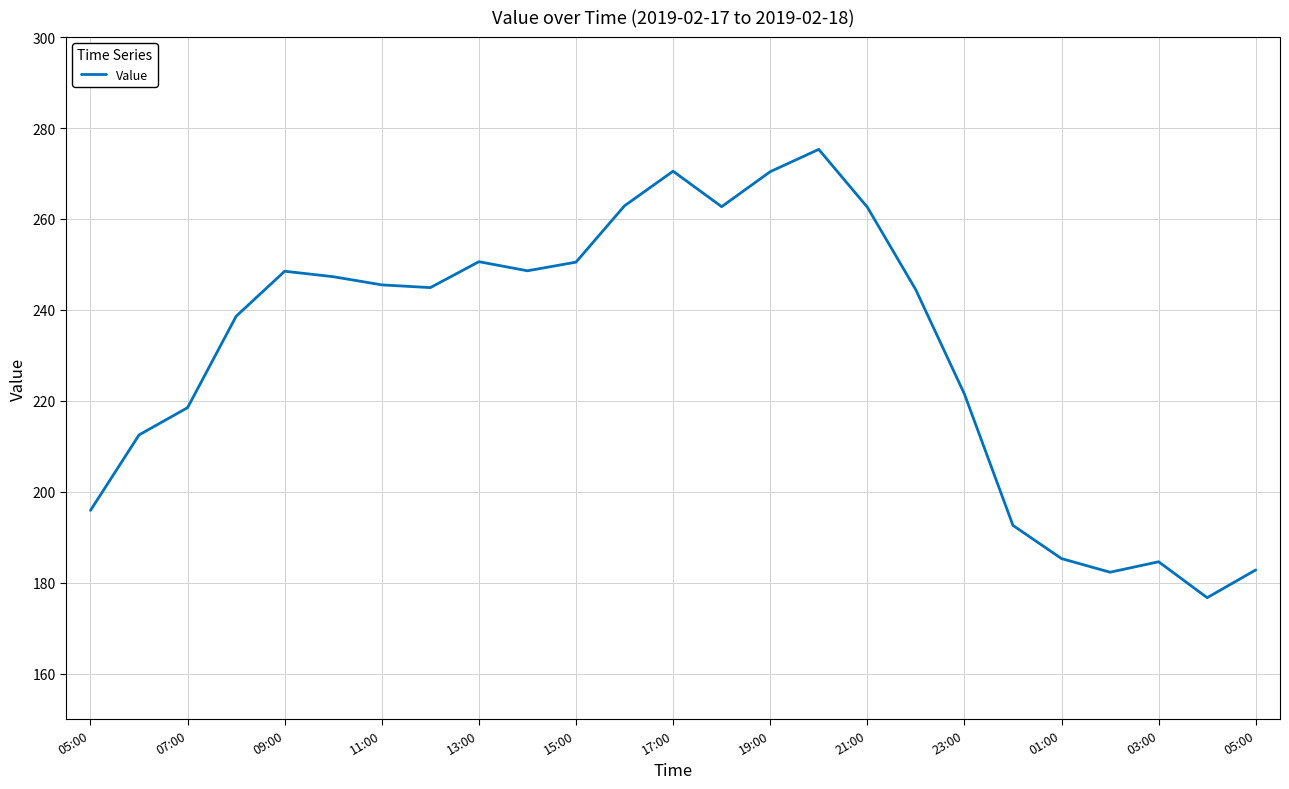

What is the difference between the maximum and minimum values?

98.6